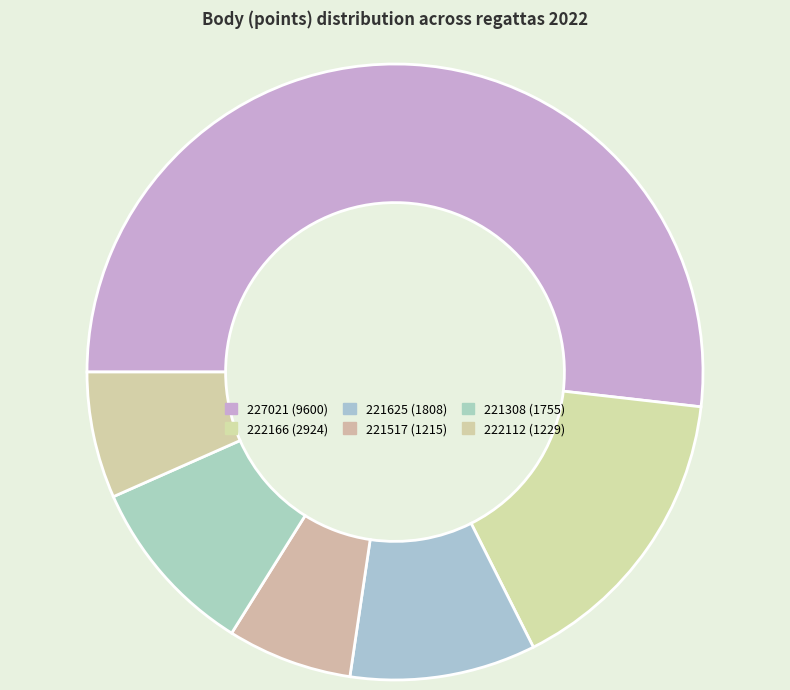

What is the smallest slice in the pie chart?

221517